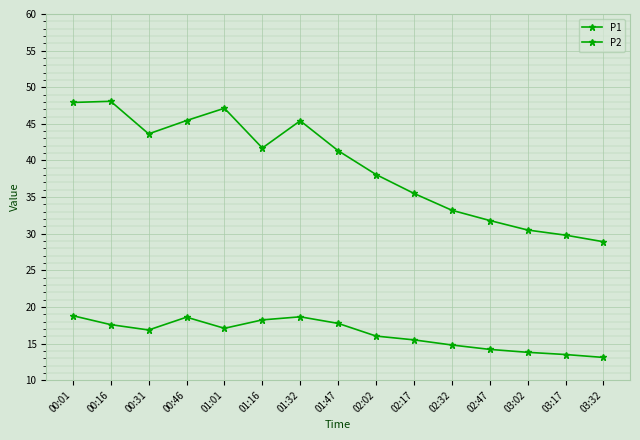

What is the sum of the P2 values at 00:01 and 02:02?

34.8